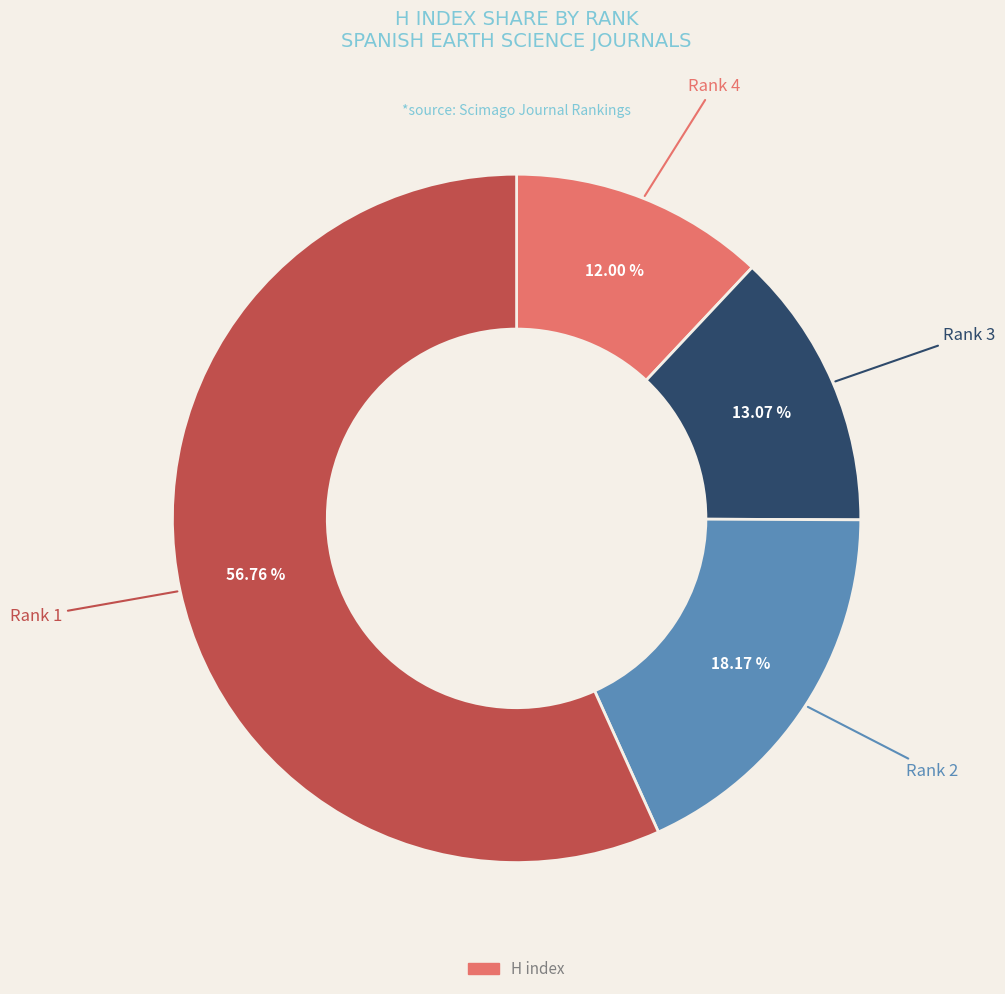

Is there any slice that represents more than half of the pie?

Yes